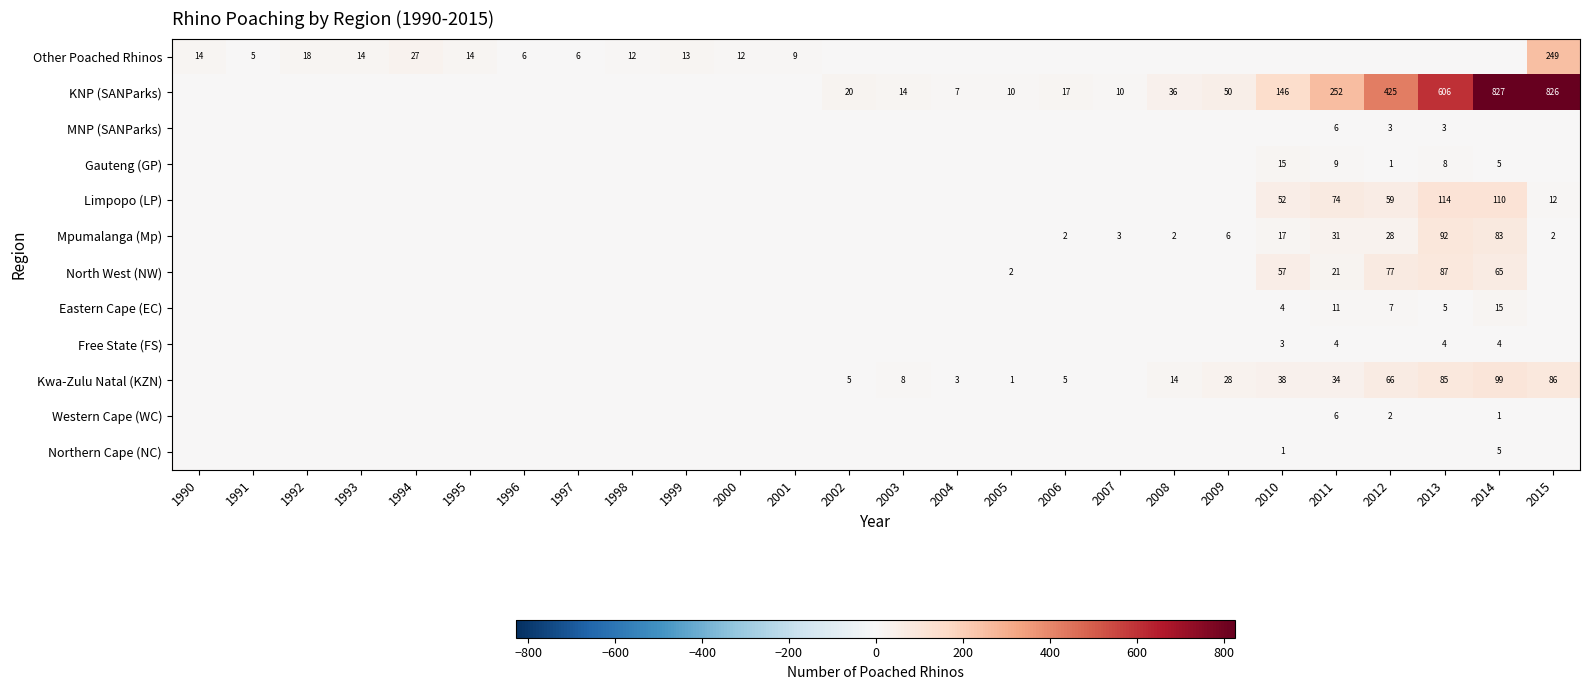

At which category is the sum across all series the highest?

2014